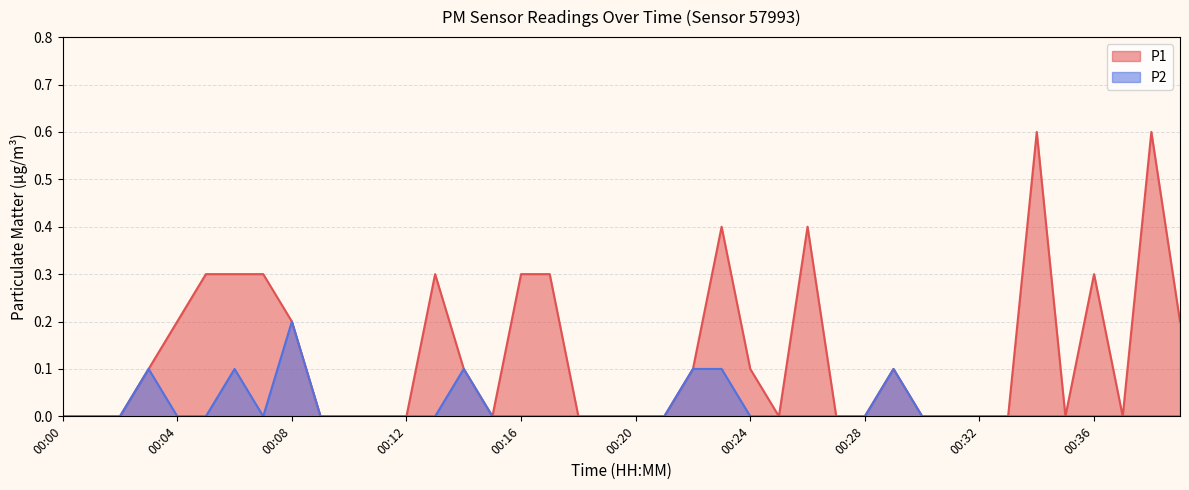

At which label is P1 closest to 0?

00:00